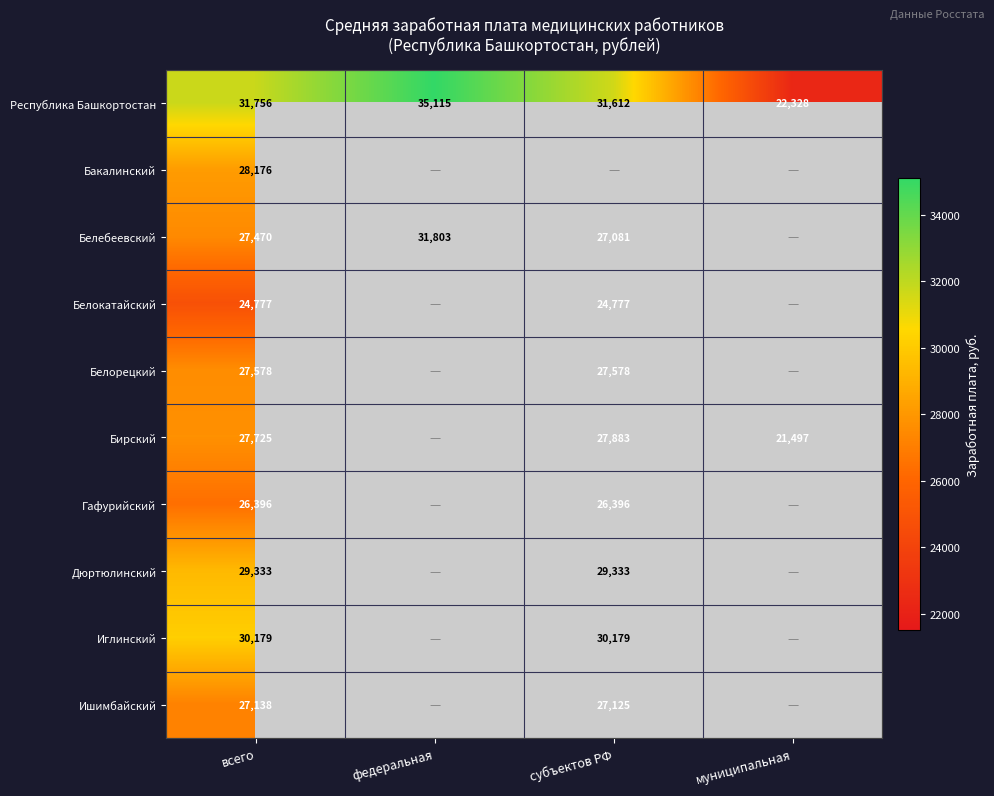

The value of Белебеевский at всего is 27470.0. True or false?

True